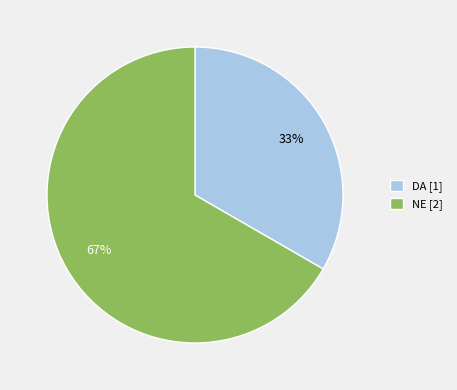

Is it true that DA is 33% of the pie?

True